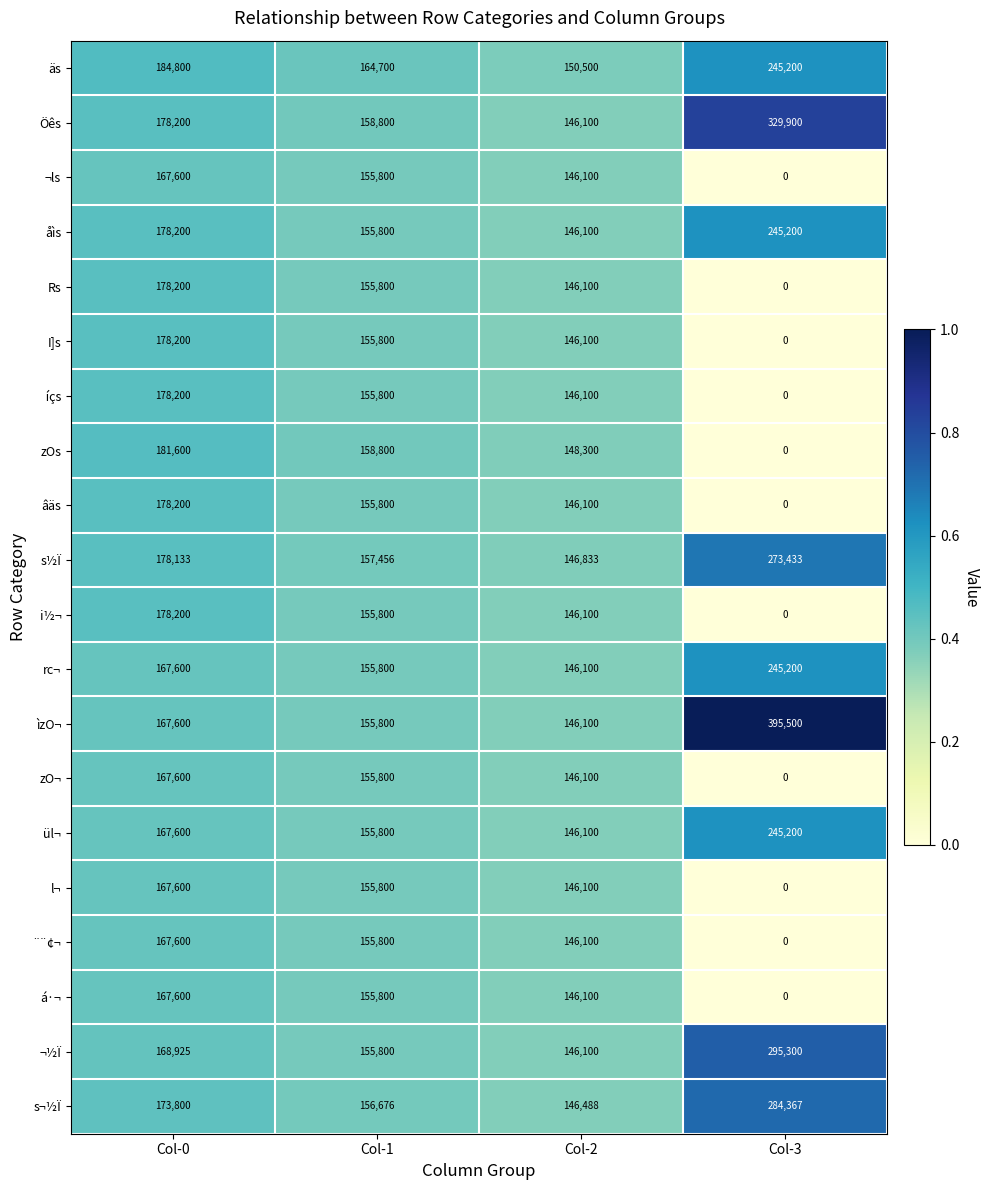

What is the total value across all series at Col-1?

3133432